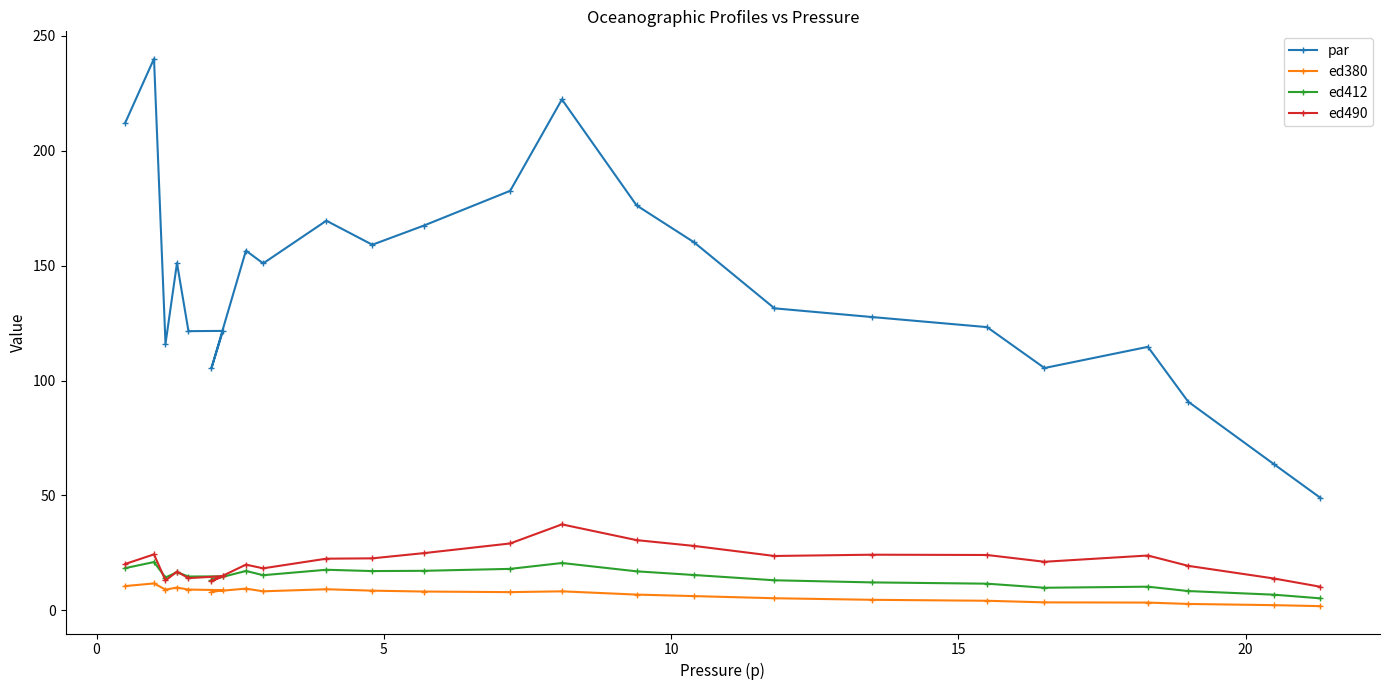

How many data points in ed490 are above 22?

12